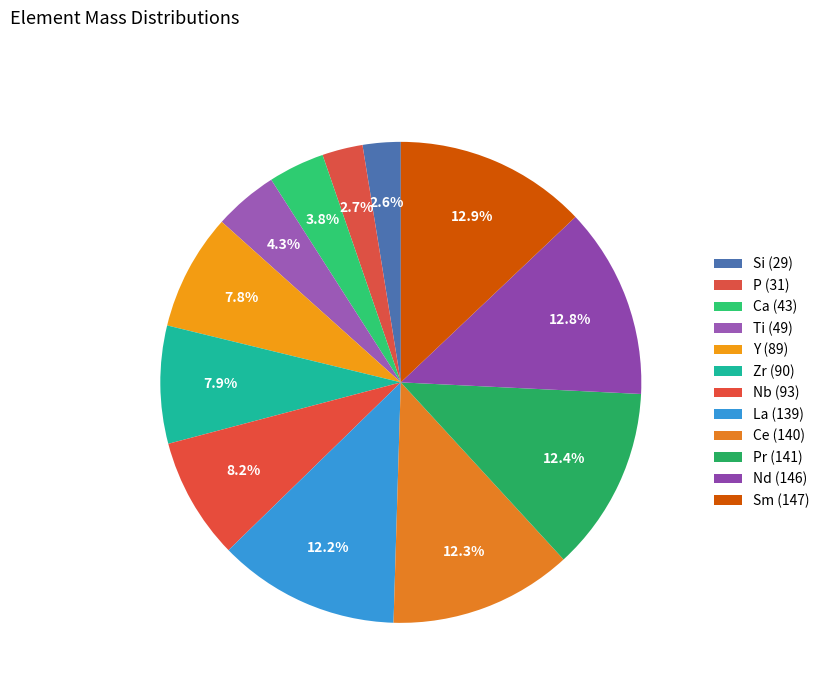

Count the number of slices in the pie.

12